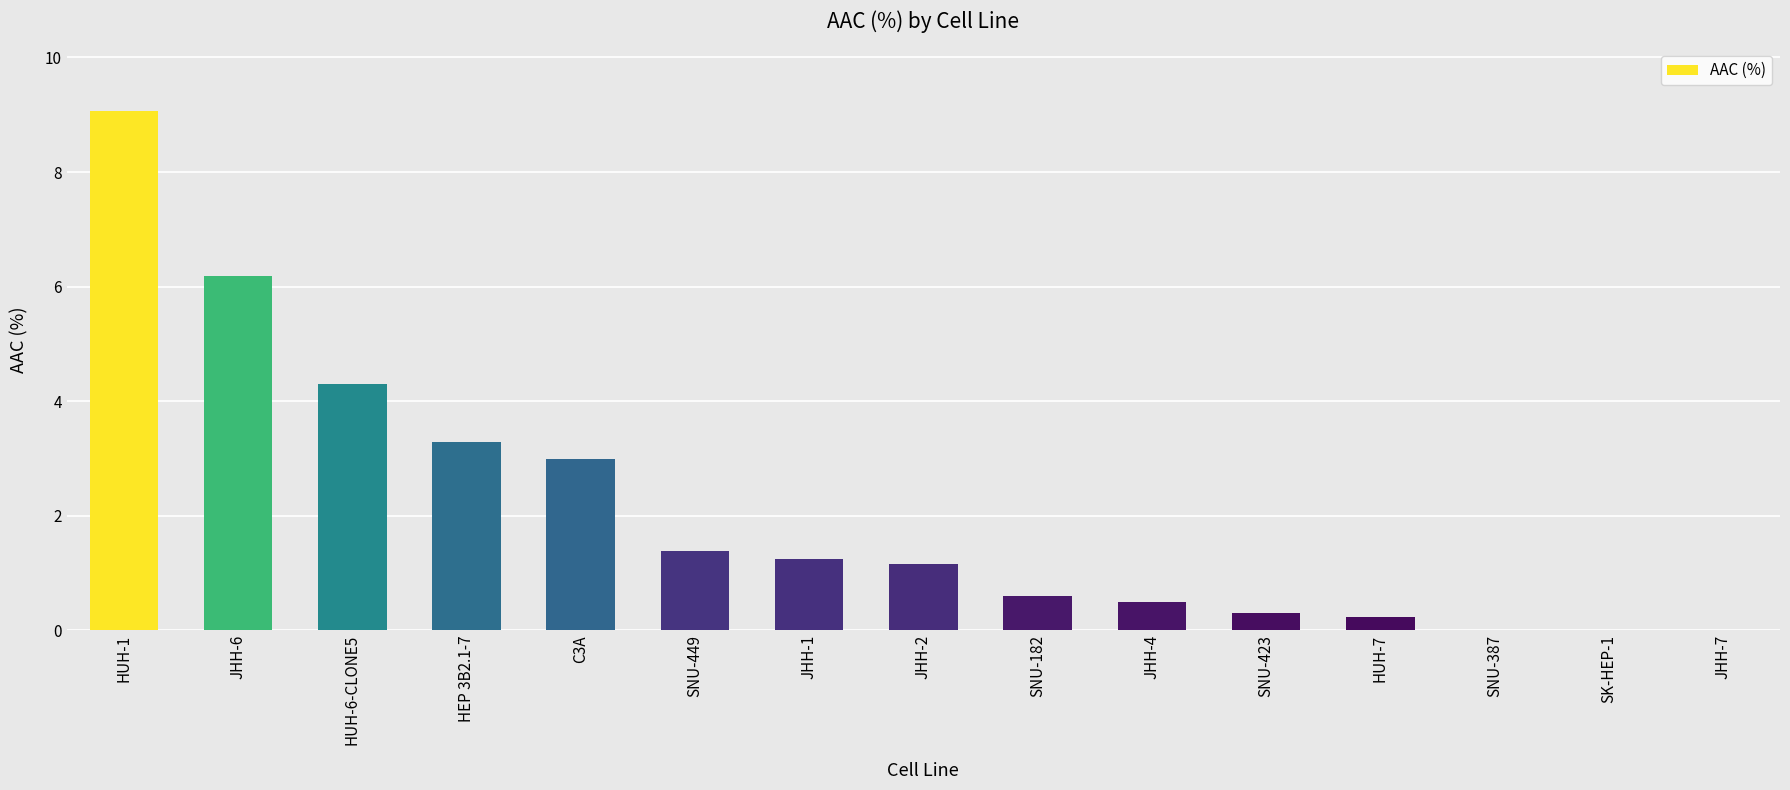

What is the sum of all values?

31.2